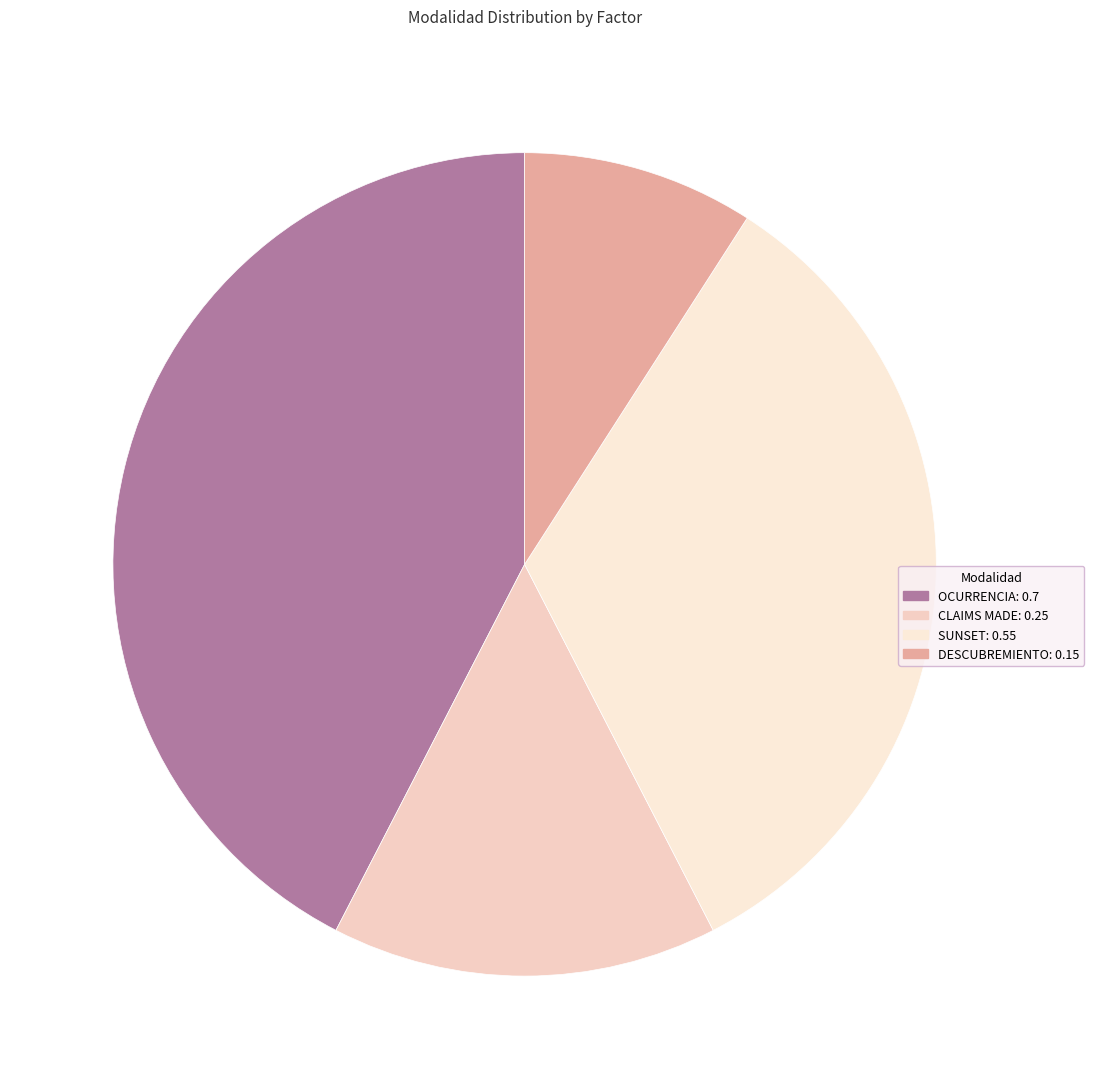

Count the number of slices in the pie.

4